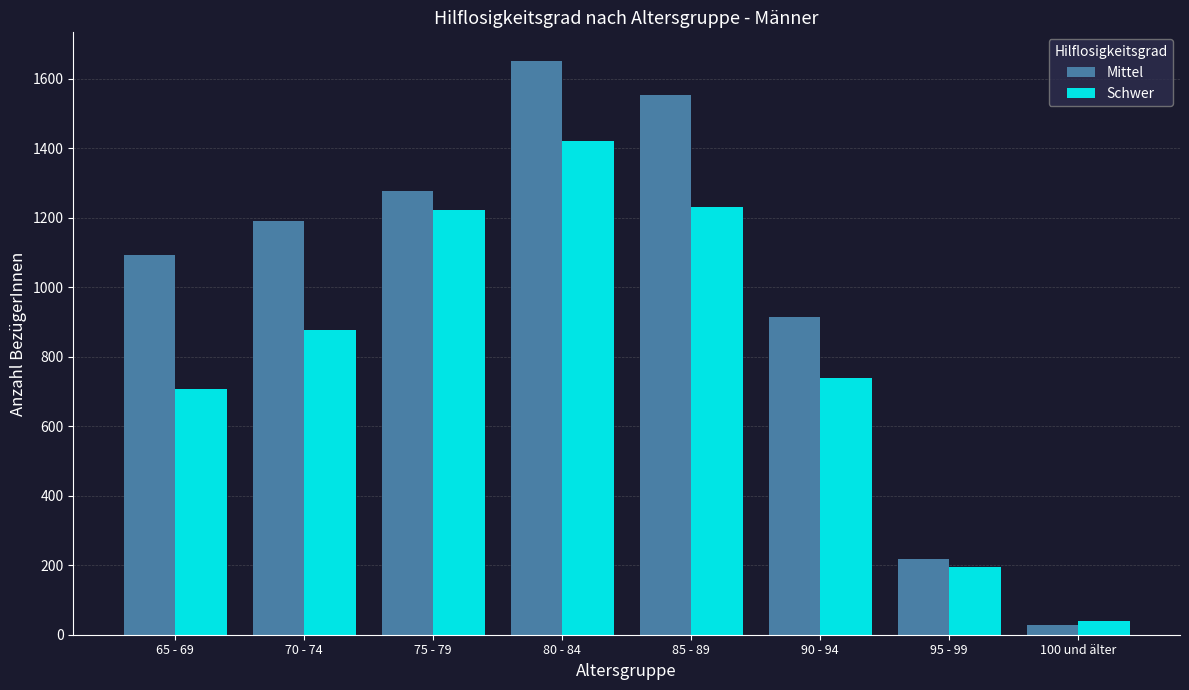

What is the label of the 5th bar from the left?

85 - 89